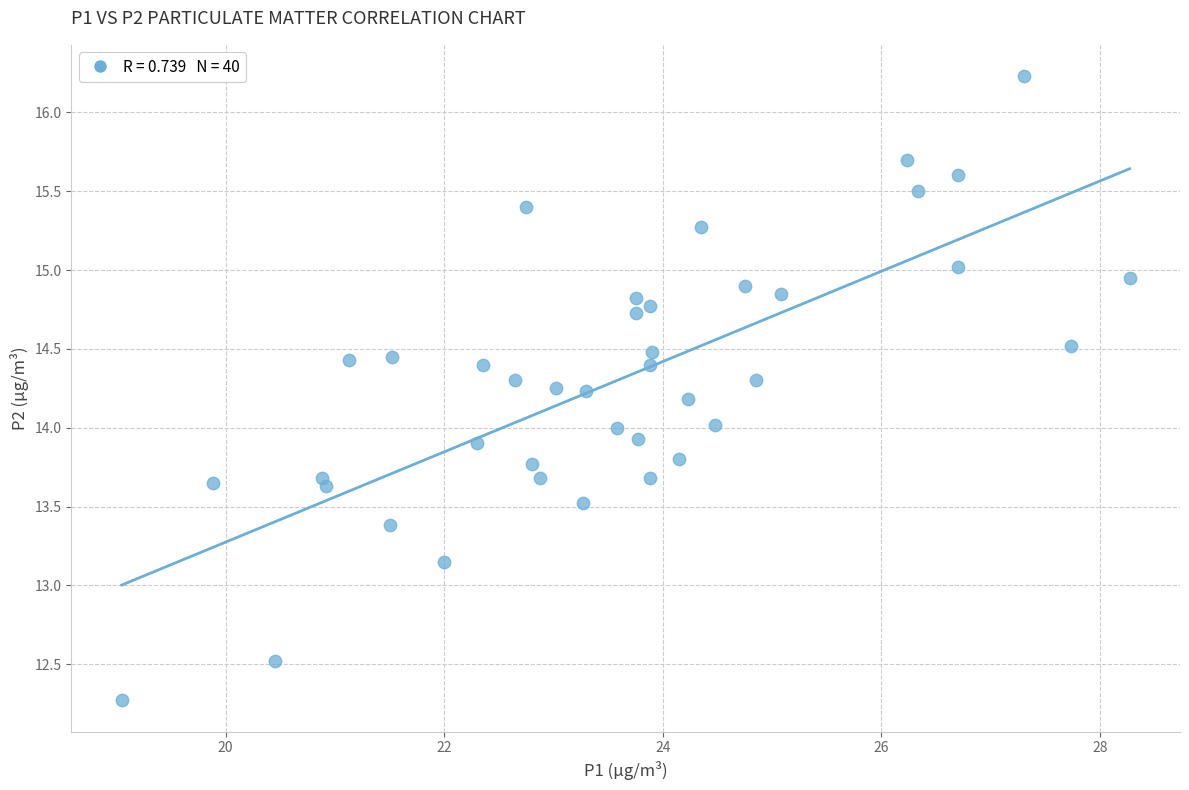

What is the range of Y values (max minus min)?

4.0